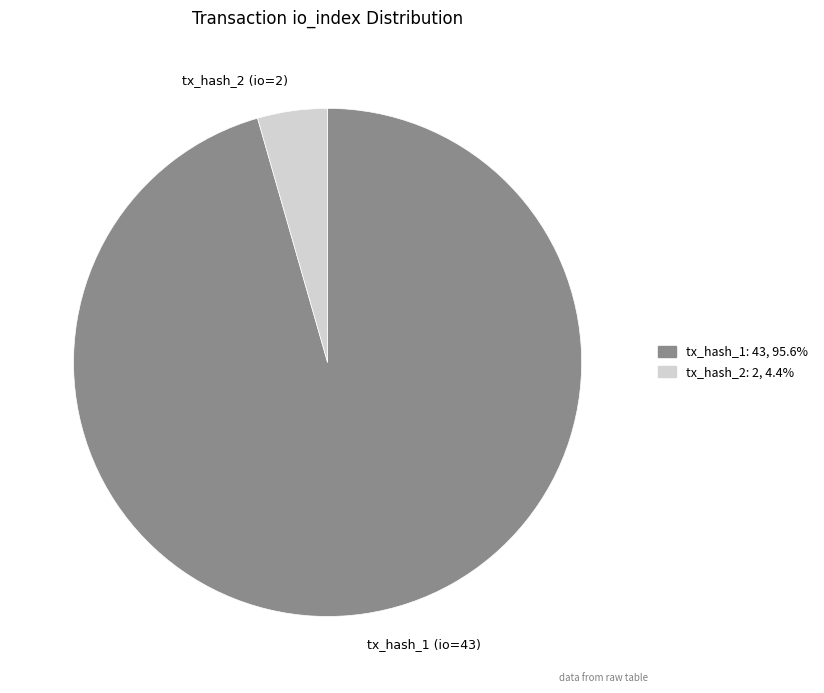

Does any single category account for the majority?

Yes